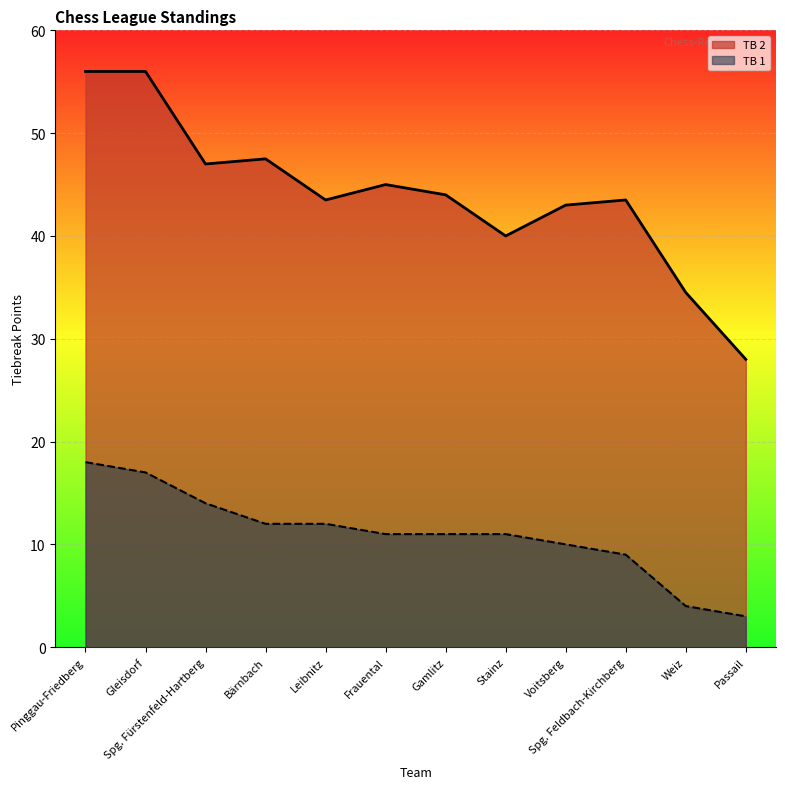

True or false: TB 2 and TB 1 intersect in this chart.

False